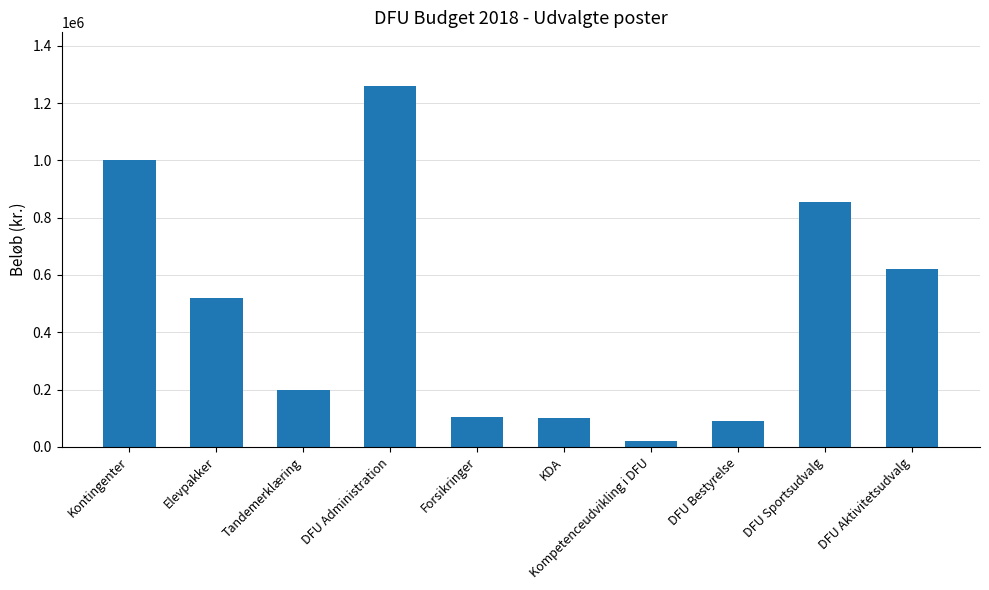

What is the label of the 2nd bar from the left?

Elevpakker